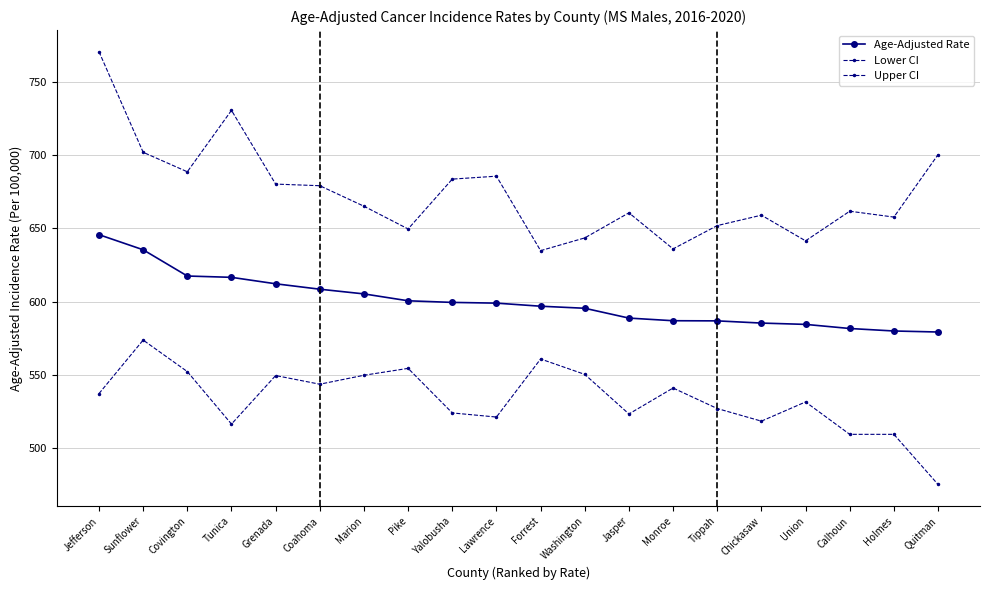

List the series in order of their overall mean, highest first.

Upper CI, Age-Adjusted Rate, Lower CI